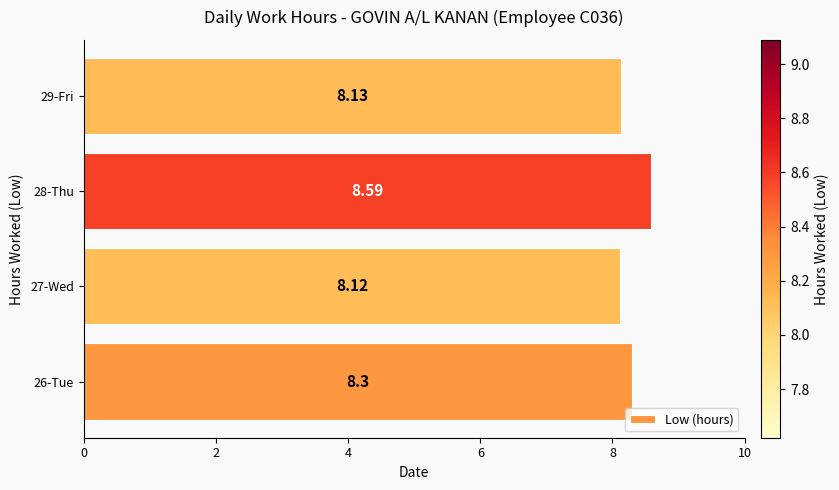

List the labels in order of value, smallest first.

27-Wed, 29-Fri, 26-Tue, 28-Thu